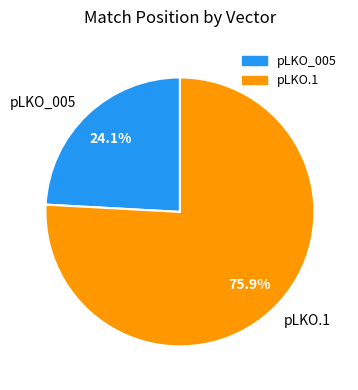

Which category has the smallest portion of the pie?

pLKO_005